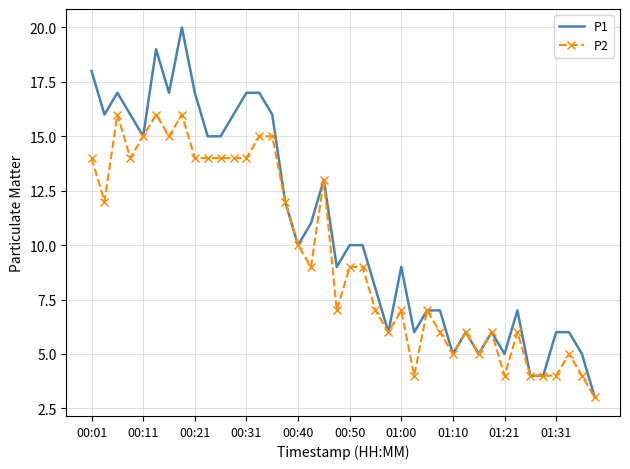

Which series has the largest range (max minus min)?

P1